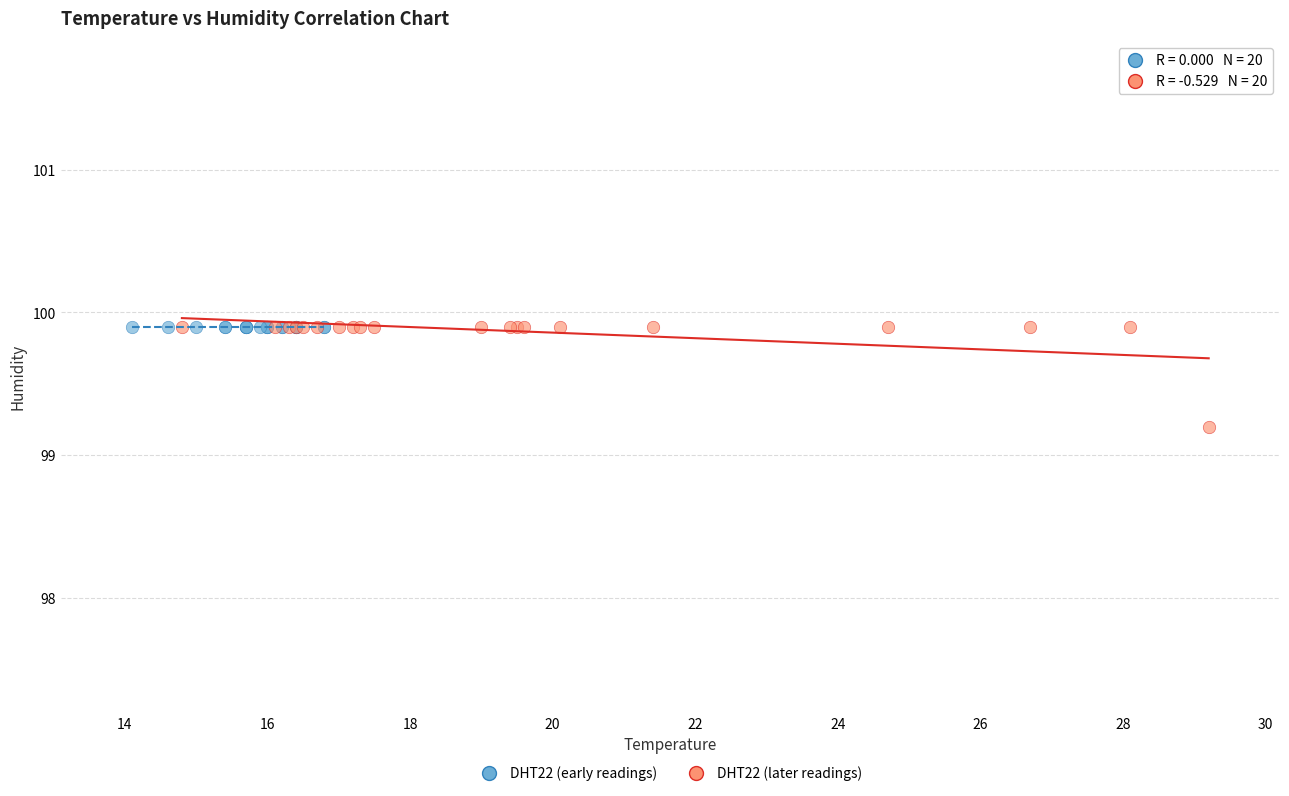

Which series reaches the minimum Y coordinate?

DHT22 (later readings)